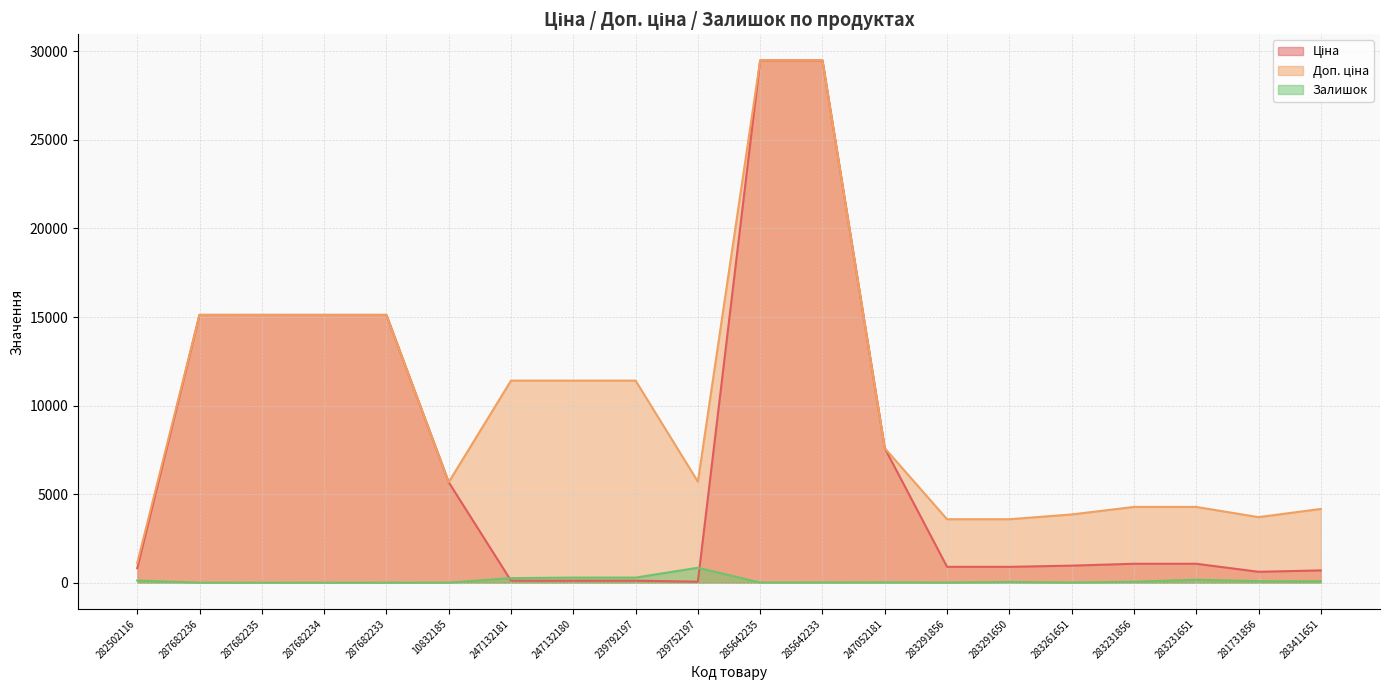

Reading right to left, what are all the values shown in this chart?

Ціна: 283411651=694.3	281731856=617.0	283231651=1069.8	283231856=1069.8	283261651=963.5	283291650=895.9	283291856=895.9	247052181=7596.5	285642233=29491.5	285642235=29491.5	239752197=57.0	239792197=114.1	247132180=114.1	247132181=114.1	10832185=5673.8	287682233=15120.0	287682234=15120.0	287682235=15120.0	287682236=15120.0	282502116=818.5
Доп. ціна: 283411651=4165.6	281731856=3701.9	283231651=4279.1	283231856=4279.1	283261651=3854.0	283291650=3583.6	283291856=3583.6	247052181=7596.5	285642233=29491.5	285642235=29491.5	239752197=5705.0	239792197=11410.0	247132180=11410.0	247132181=11410.0	10832185=5673.8	287682233=15120.0	287682234=15120.0	287682235=15120.0	287682236=15120.0	282502116=1109.2
Залишок: 283411651=84.0	281731856=86.0	283231651=169.0	283231856=54.0	283261651=8.0	283291650=43.0	283291856=7.0	247052181=20.0	285642233=13.0	285642235=11.0	239752197=845.0	239792197=289.0	247132180=290.0	247132181=260.0	10832185=2.0	287682233=0.0	287682234=0.0	287682235=0.0	287682236=0.0	282502116=125.0